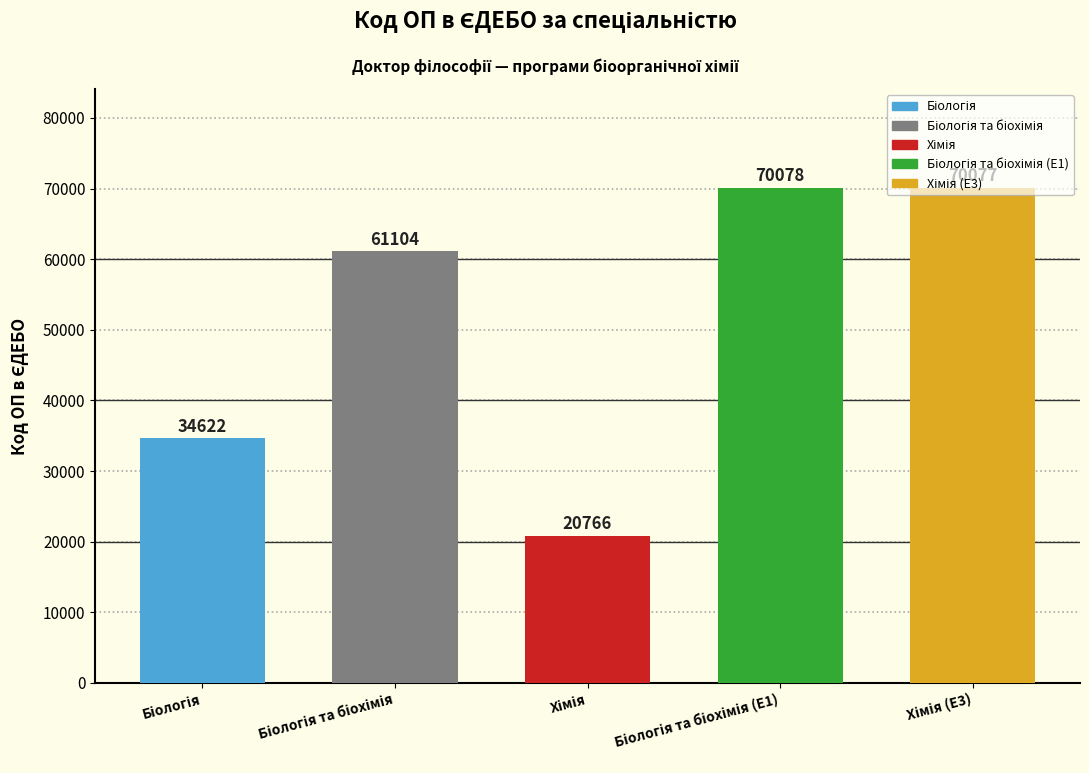

What is the difference between the second highest and second lowest values?

35455